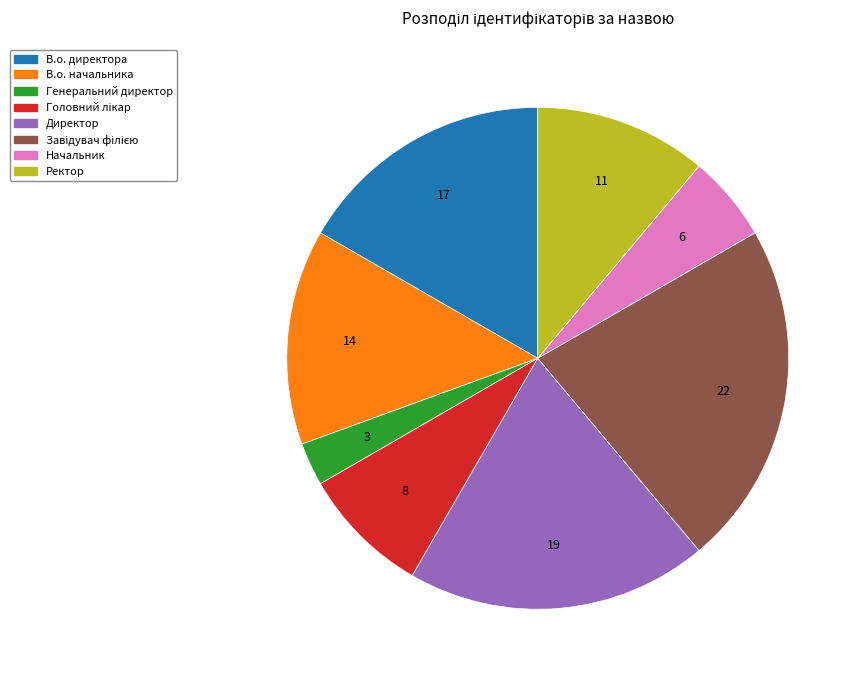

Which category has the smallest portion of the pie?

Генеральний директор